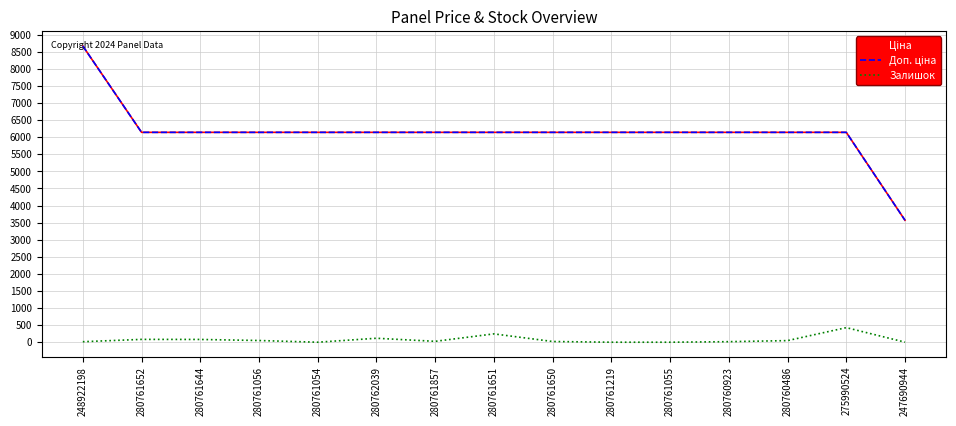

Reading right to left, transcribe all the data shown in this chart.

Ціна: 3569.6	6143.2	6143.2	6143.2	6143.2	6143.2	6143.2	6143.2	6143.2	6143.2	6143.2	6143.2	6143.2	6143.2	8669.7
Доп. ціна: 3569.6	6143.2	6143.2	6143.2	6143.2	6143.2	6143.2	6143.2	6143.2	6143.2	6143.2	6143.2	6143.2	6143.2	8669.7
Залишок: 2.0	427.0	47.0	16.0	0.0	0.0	21.0	244.0	26.0	116.0	0.0	50.0	81.0	83.0	15.0